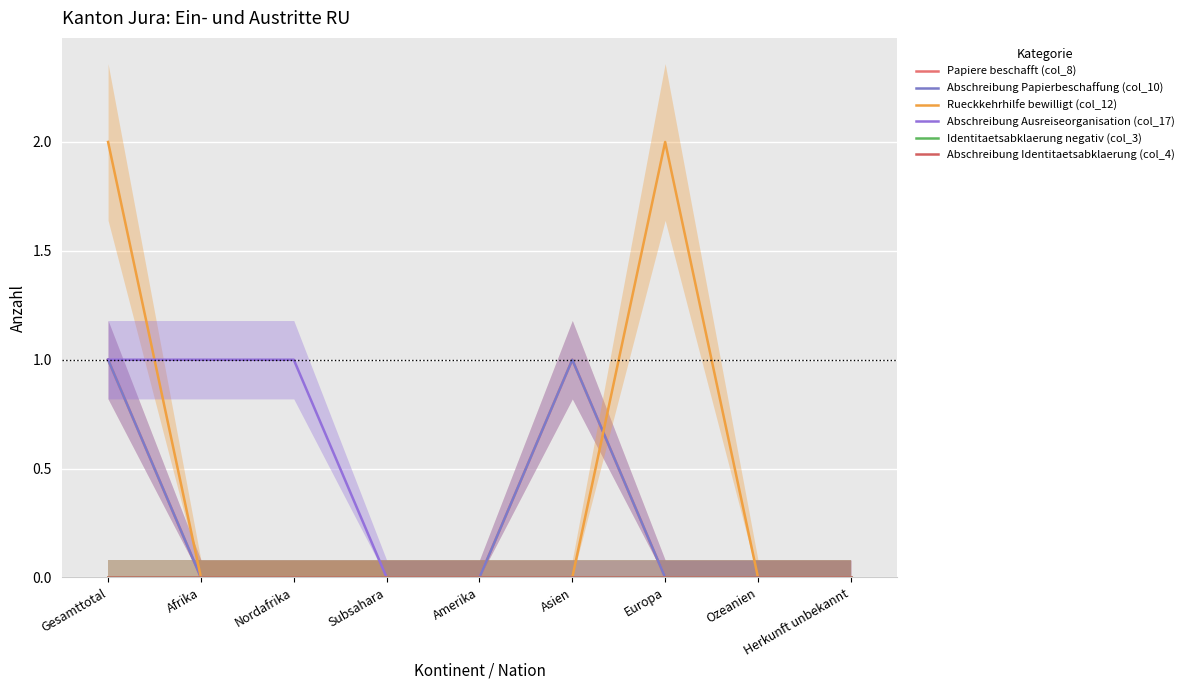

At Gesamttotal, list the series in order from largest to smallest.

Rueckkehrhilfe bewilligt (col_12), Papiere beschafft (col_8), Abschreibung Papierbeschaffung (col_10), Abschreibung Ausreiseorganisation (col_17), Identitaetsabklaerung negativ (col_3), Abschreibung Identitaetsabklaerung (col_4)